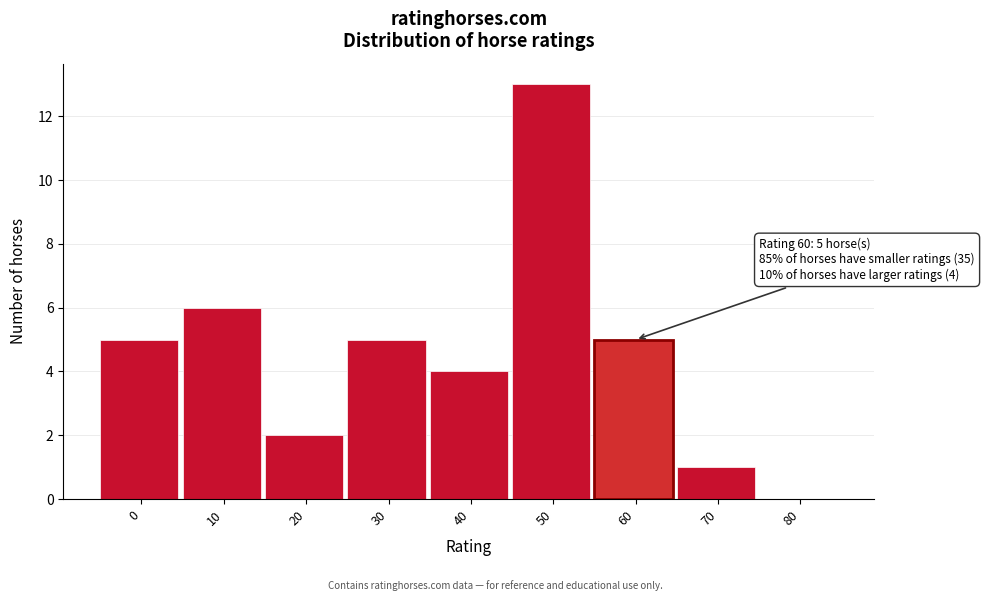

Reading left to right, transcribe all the data shown in this chart.

0=5	10=6	20=2	30=5	40=4	50=13	60=5	70=1	80=0